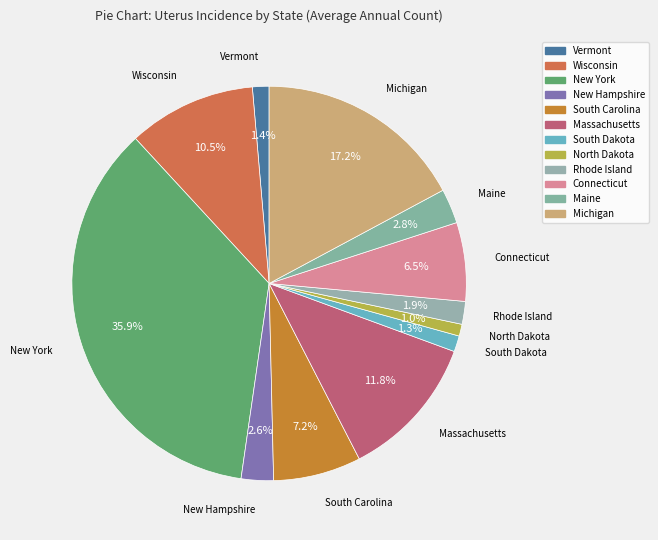

What is the change in value from New Hampshire to Rhode Island?

-90